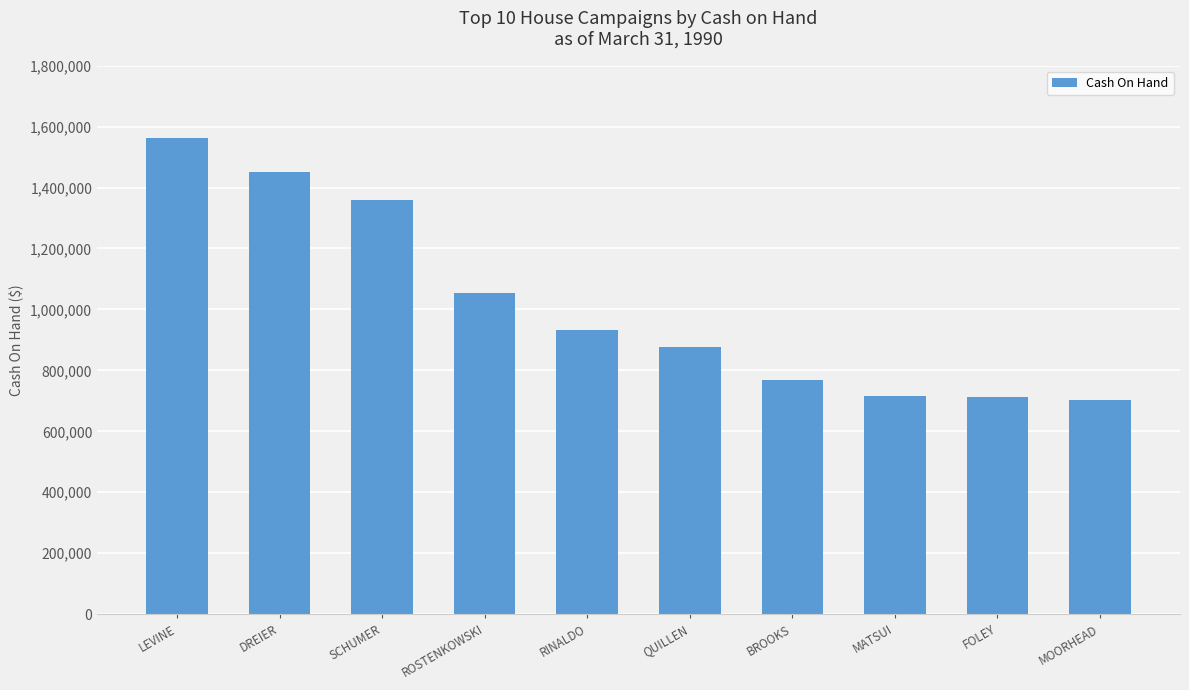

What is the difference between the maximum and minimum values?

861035